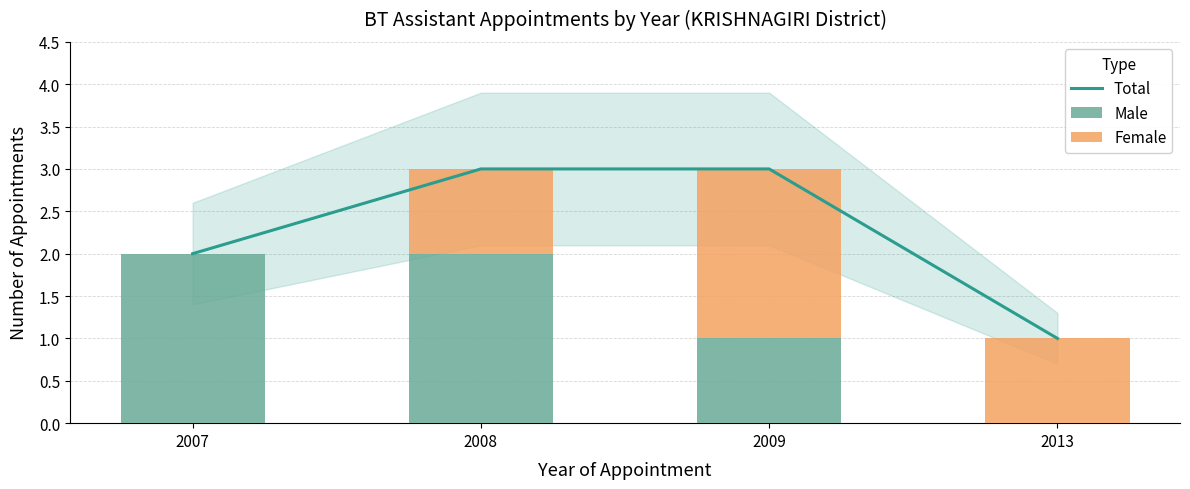

The value of Female at 2007 is 0. True or false?

True